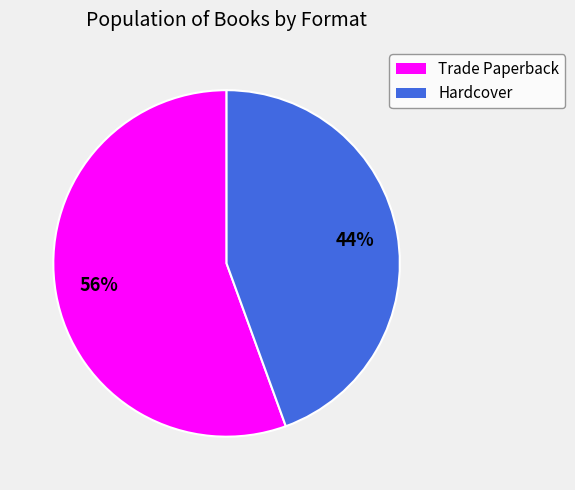

To the nearest percent, what is the average slice percentage?

50%